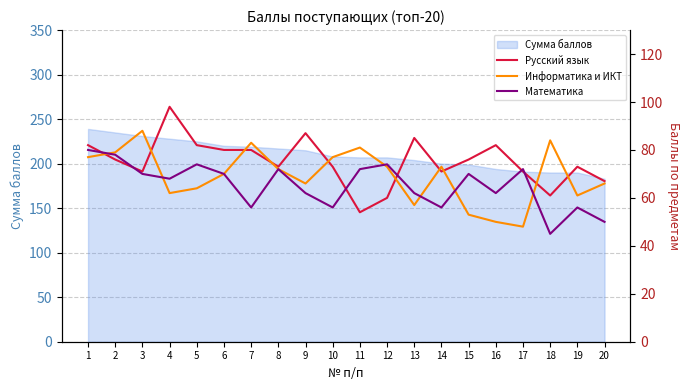

Is it true that Русский язык equals 98 at 4?

True